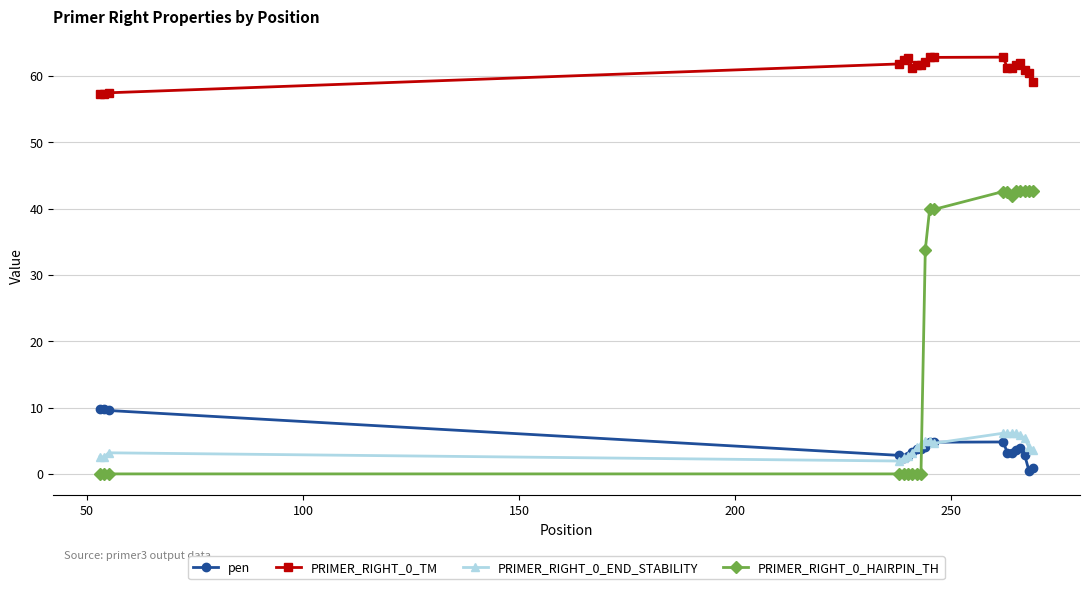

Rank the series by their maximum value, from highest to lowest.

PRIMER_RIGHT_0_TM, PRIMER_RIGHT_0_HAIRPIN_TH, pen, PRIMER_RIGHT_0_END_STABILITY